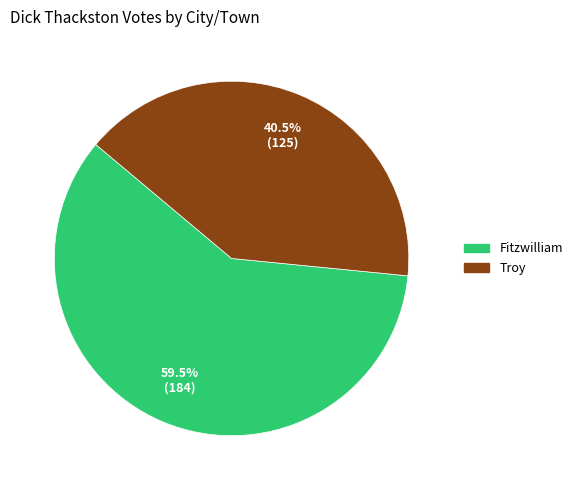

Does Troy represent more than half of the total?

No